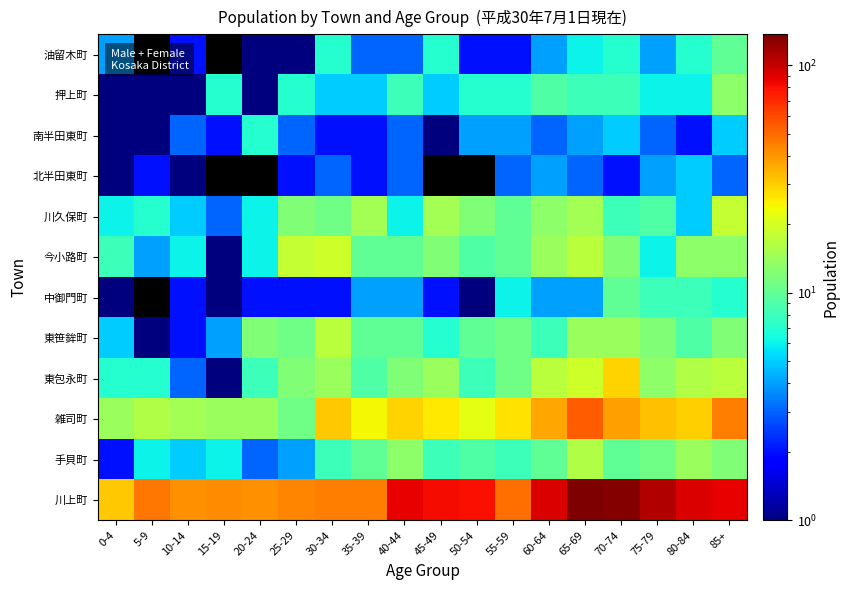

Which category has the highest value across all series?

65-69